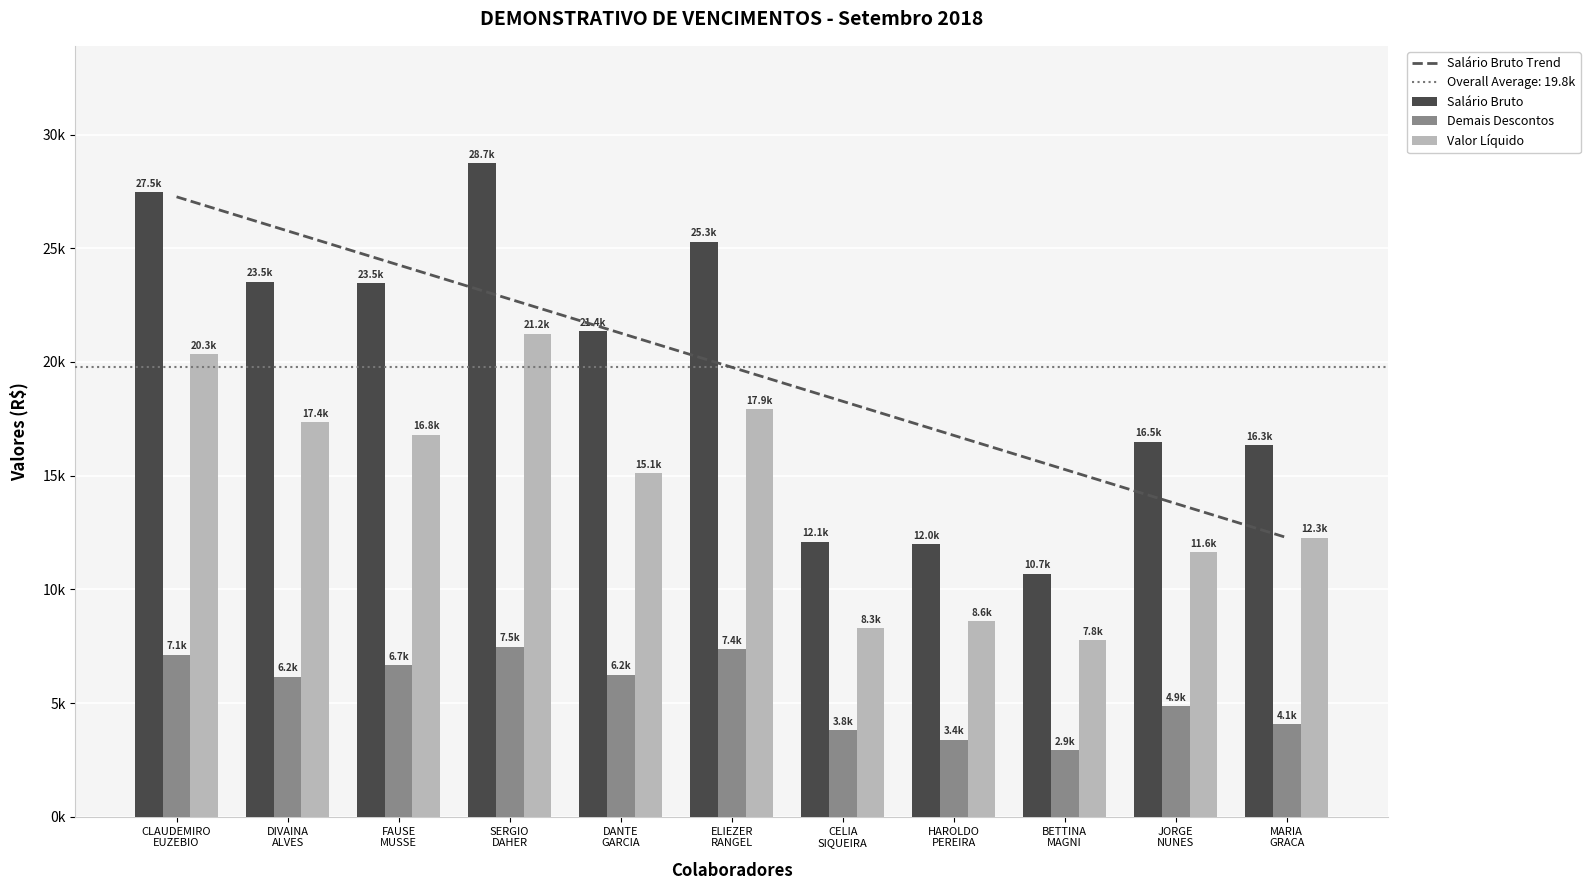

Does the chart contain stacked bars?

No